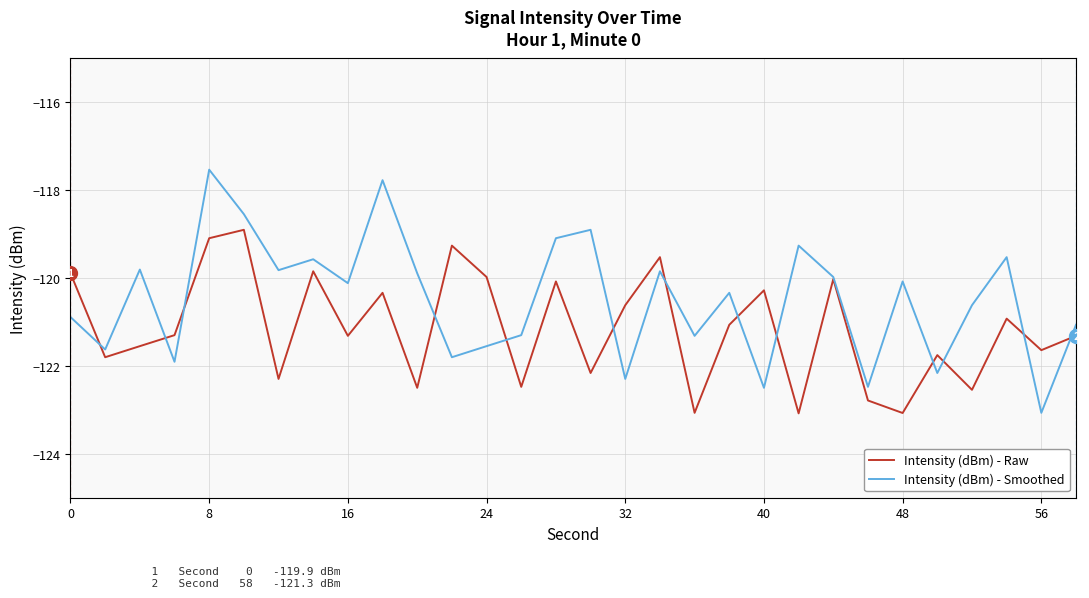

Rank the series by their average value, from lowest to highest.

Intensity (dBm) - Raw, Intensity (dBm) - Smoothed